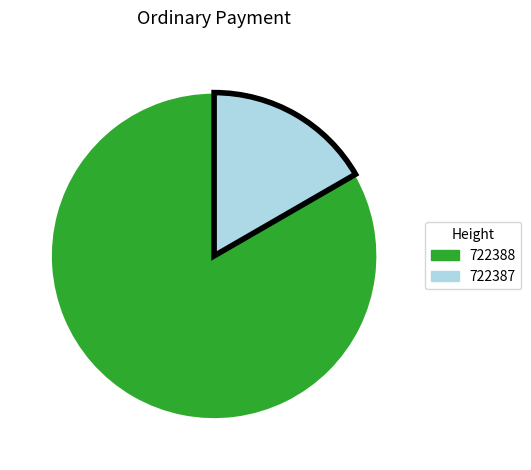

Which has a higher value, 722387 or 722388?

722388